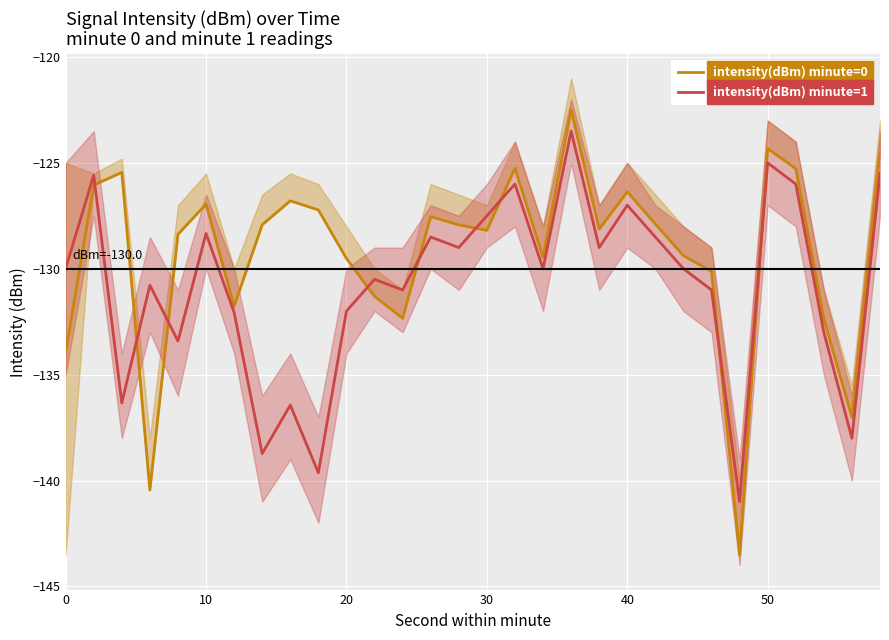

At how many categories does at least one series exceed -128?

16